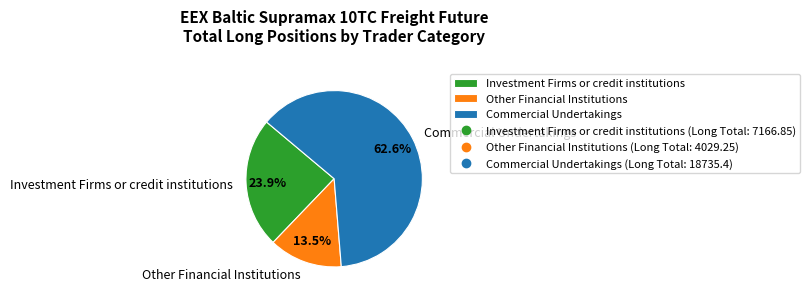

To the nearest percent, what portion does Commercial Undertakings represent?

63%